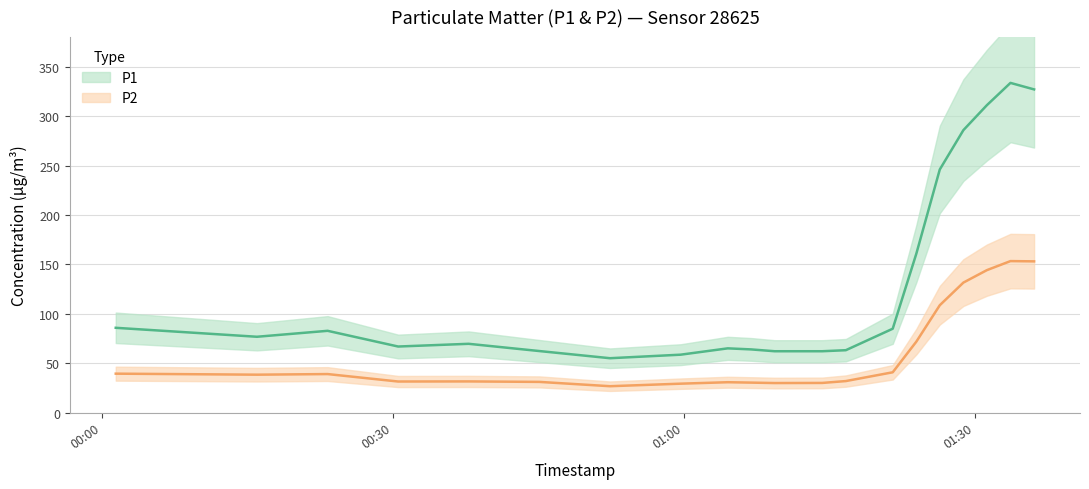

What is the smallest value displayed?

26.6